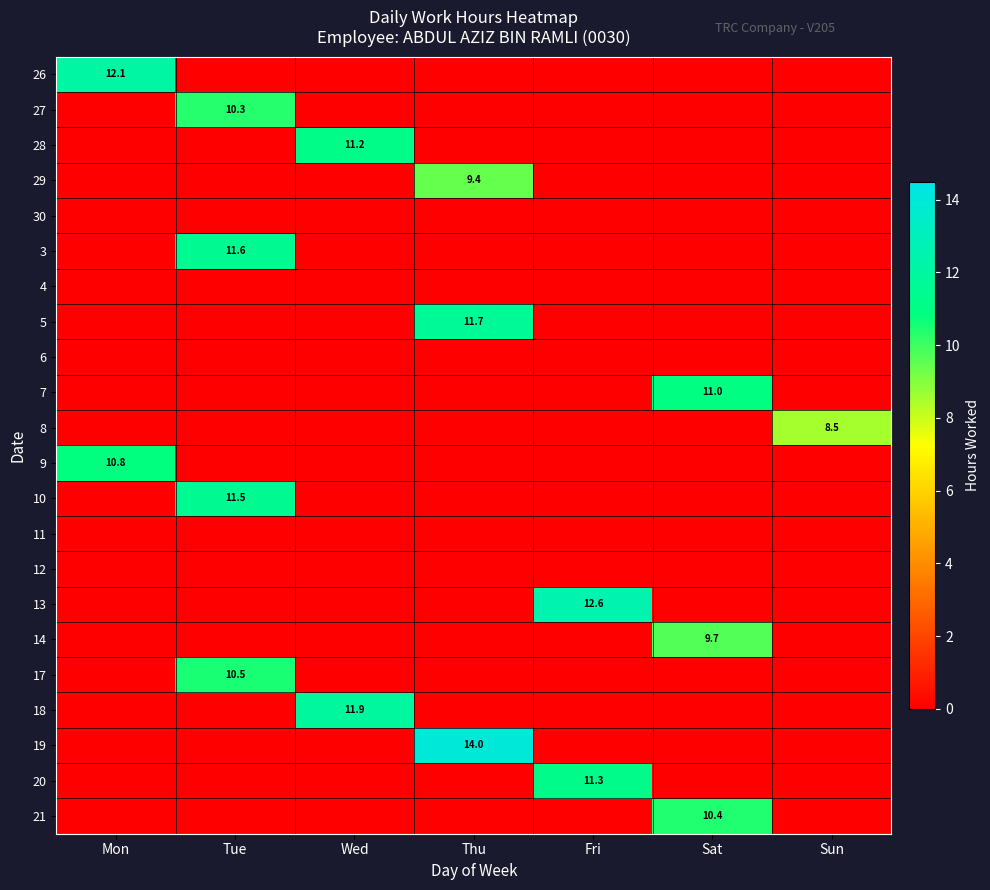

True or false: 29 has a value of 9.4 at Thu.

True